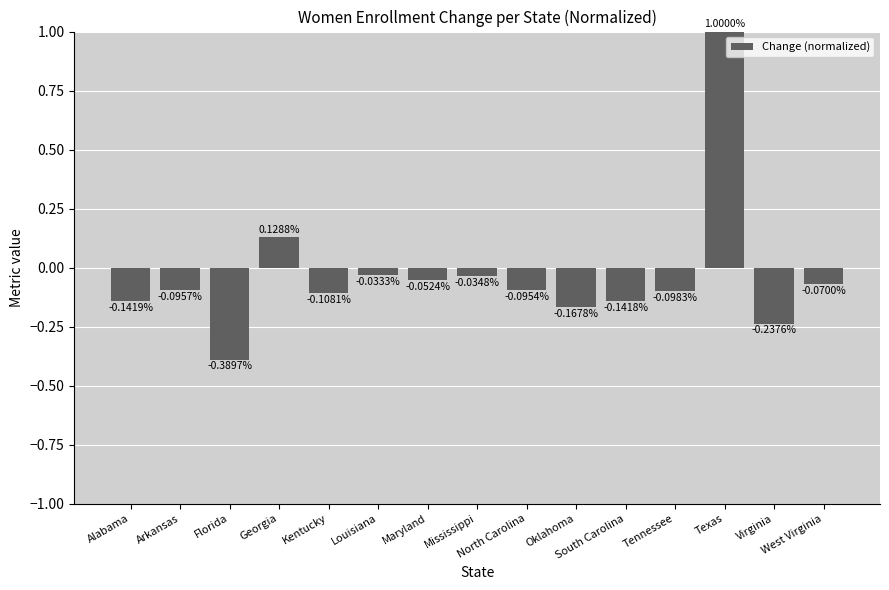

At which label does the data first exceed 0?

Georgia